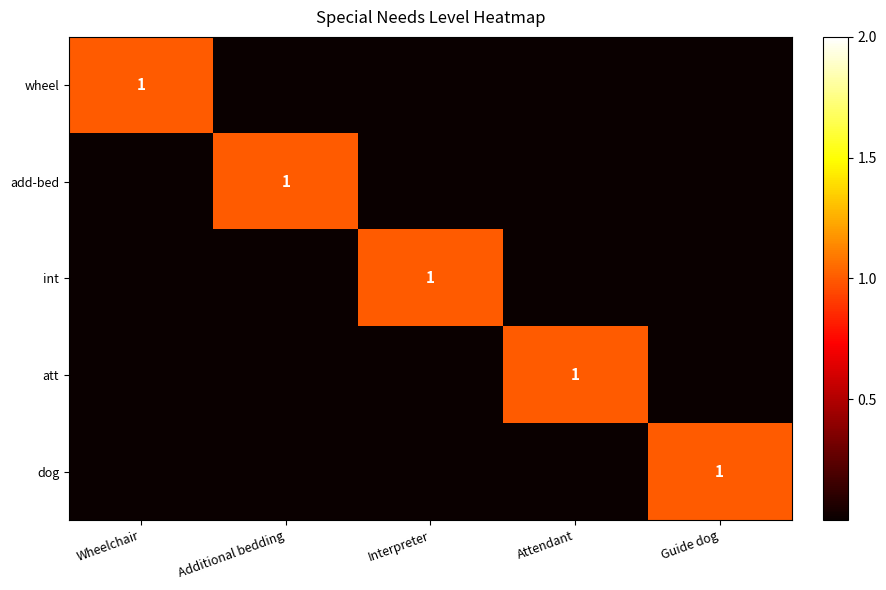

True or false: int has a value of 0 at Additional bedding.

True